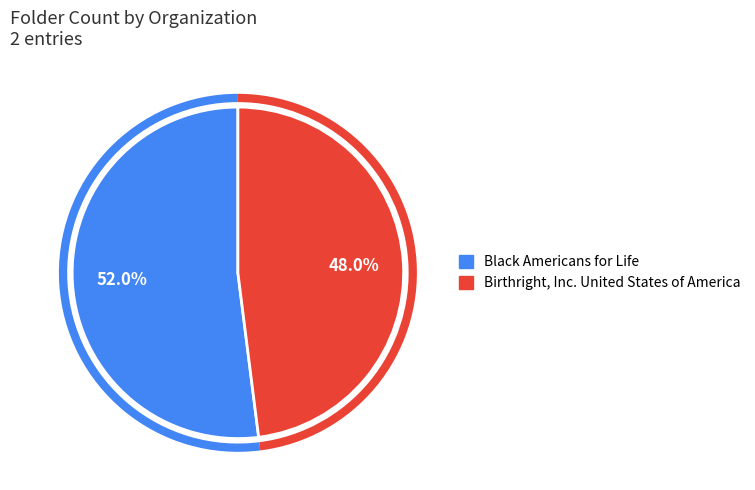

Does Black Americans for Life account for over 50% of the chart?

Yes